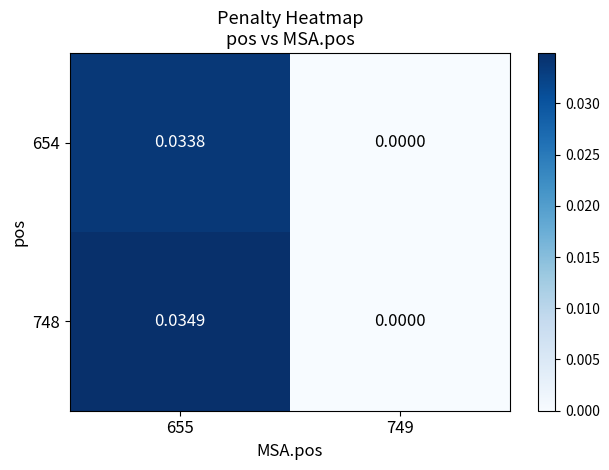

List the series in order of their peak value, highest first.

748, 654